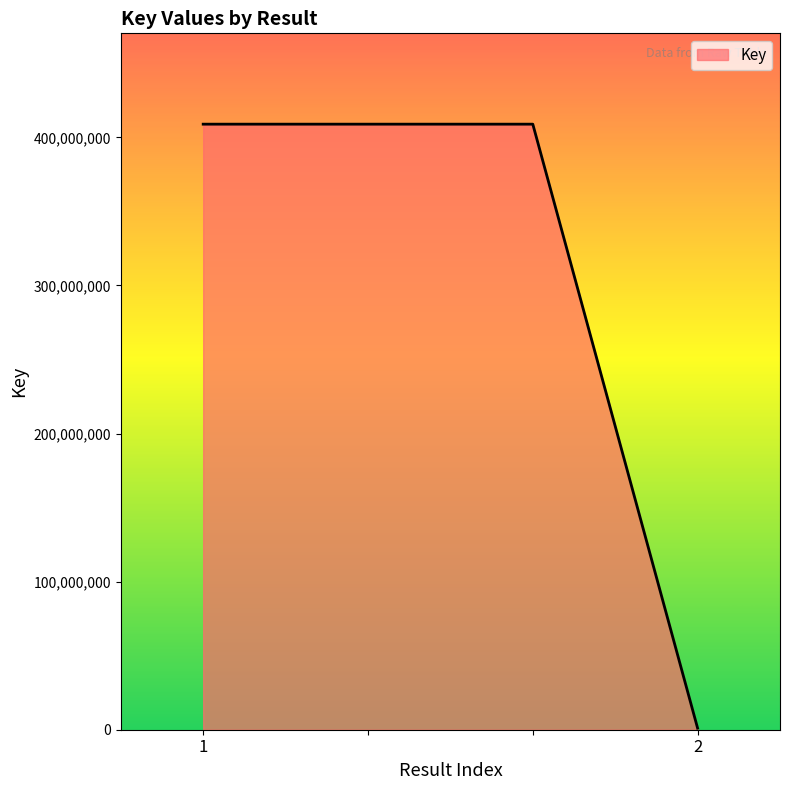

What is the minimum value shown in the chart?

1067372